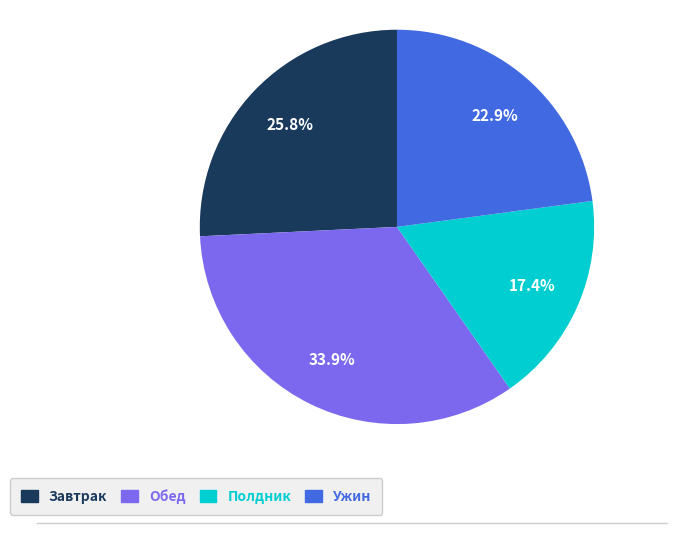

How many segments does this pie chart have?

4